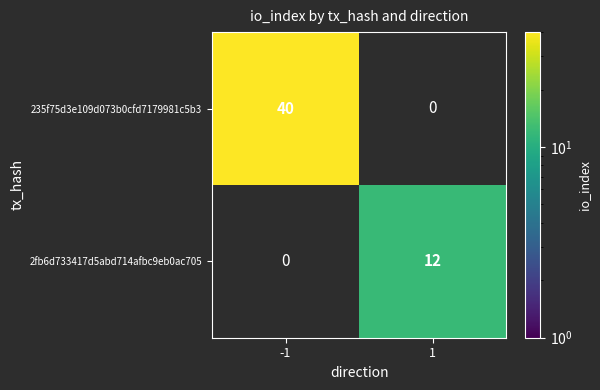

The value of 2fb6d733417d5abd714afbc9eb0ac705 at 1 is 2. True or false?

False